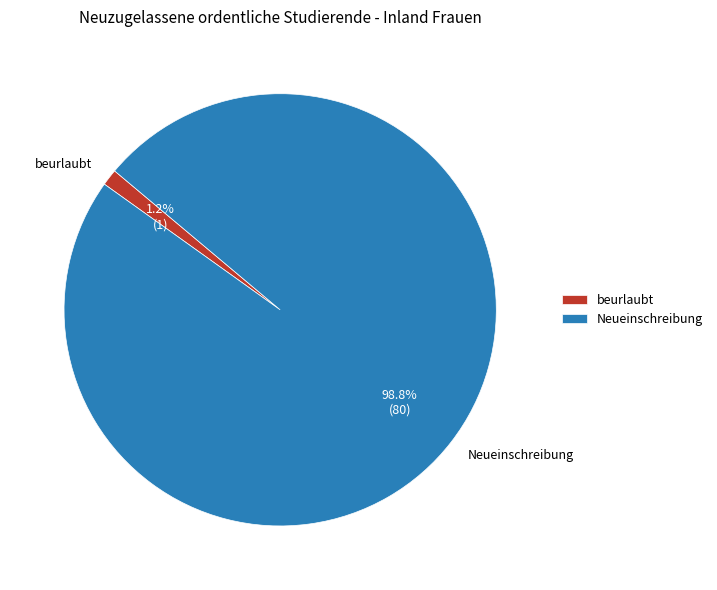

How many segments does this pie chart have?

2